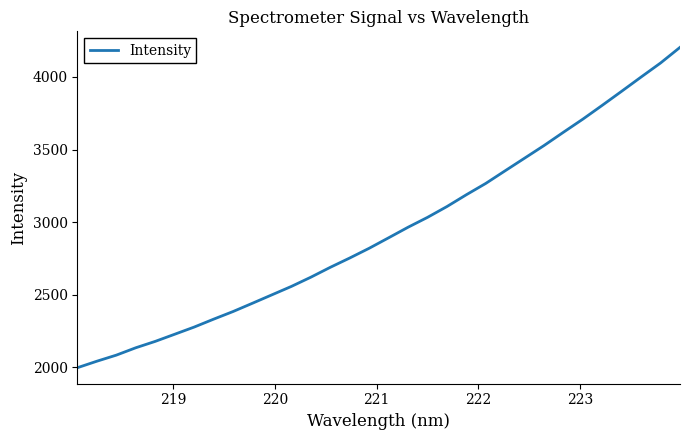

What is the maximum value shown in the chart?

4204.1